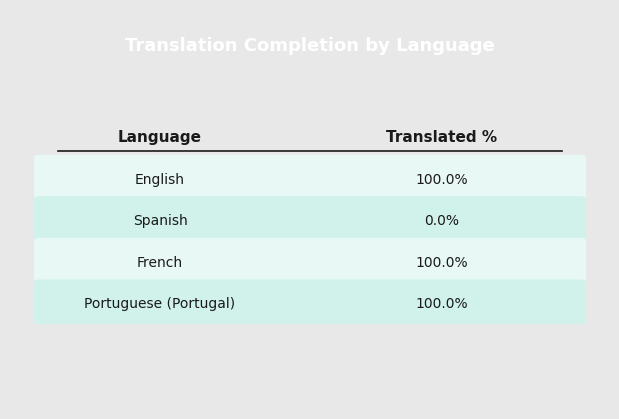

Which category has the highest value across all series?

English